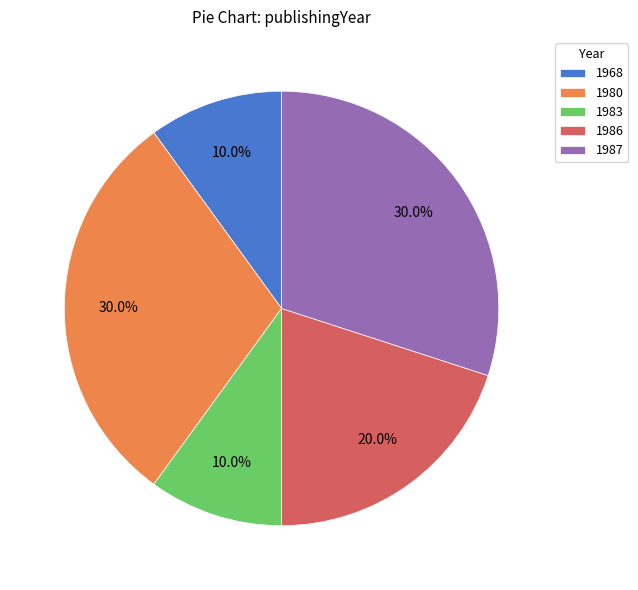

How many slices are in this pie chart?

5